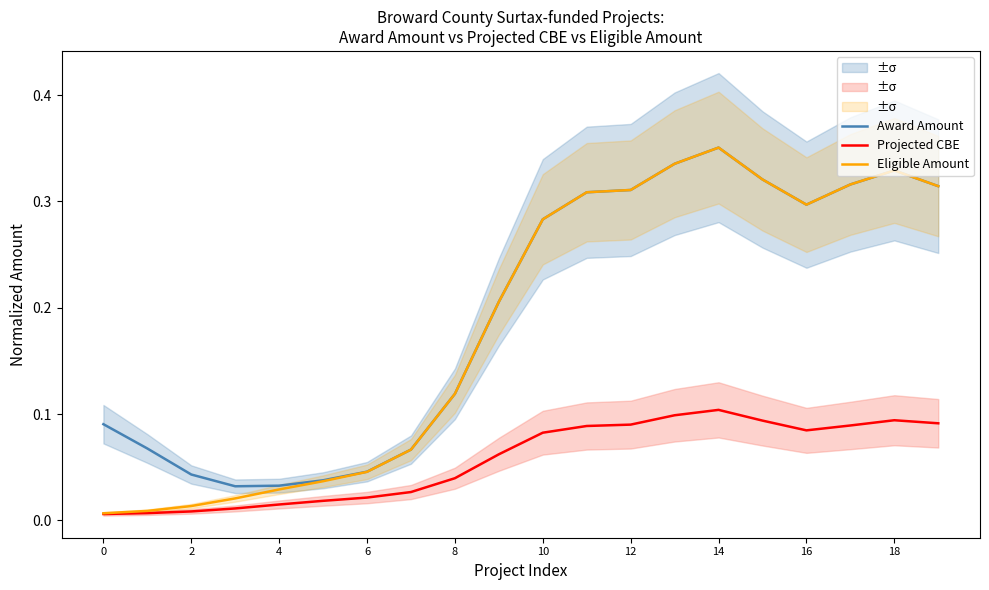

In Projected CBE, how many points are lower than both neighbors (excluding endpoints)?

1